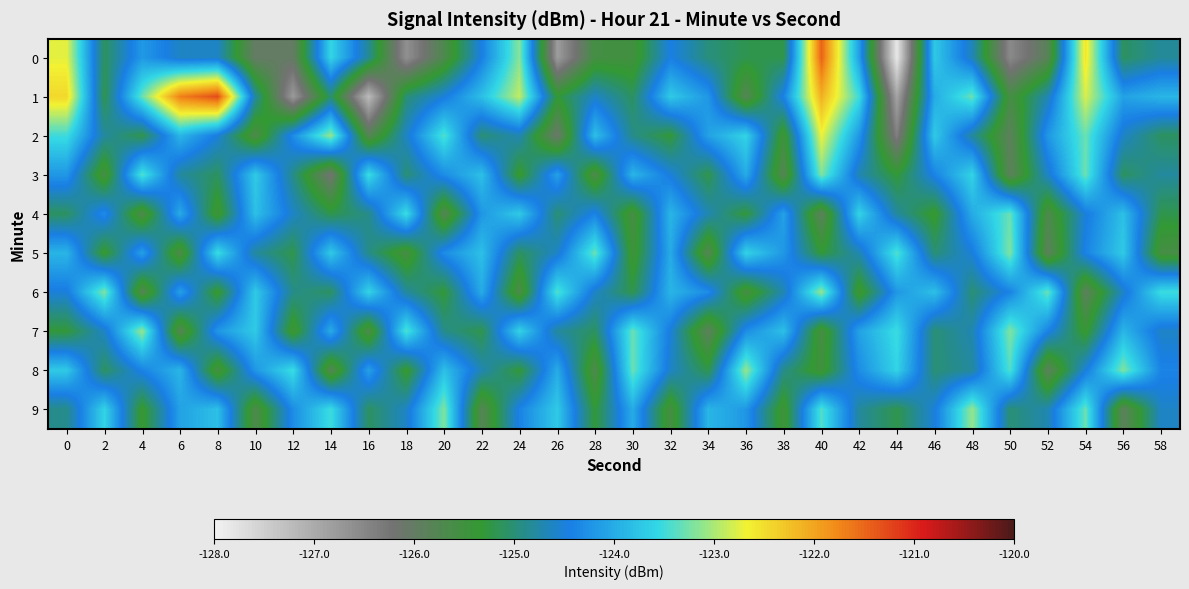

At how many categories does at least one series exceed -127?

30